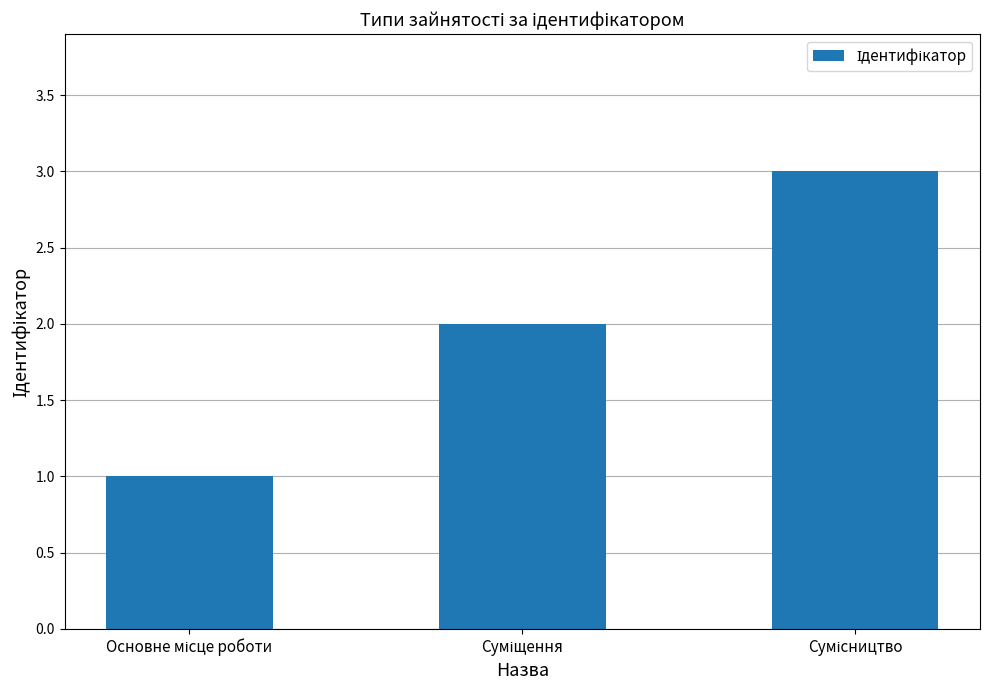

What is the greatest value displayed?

3